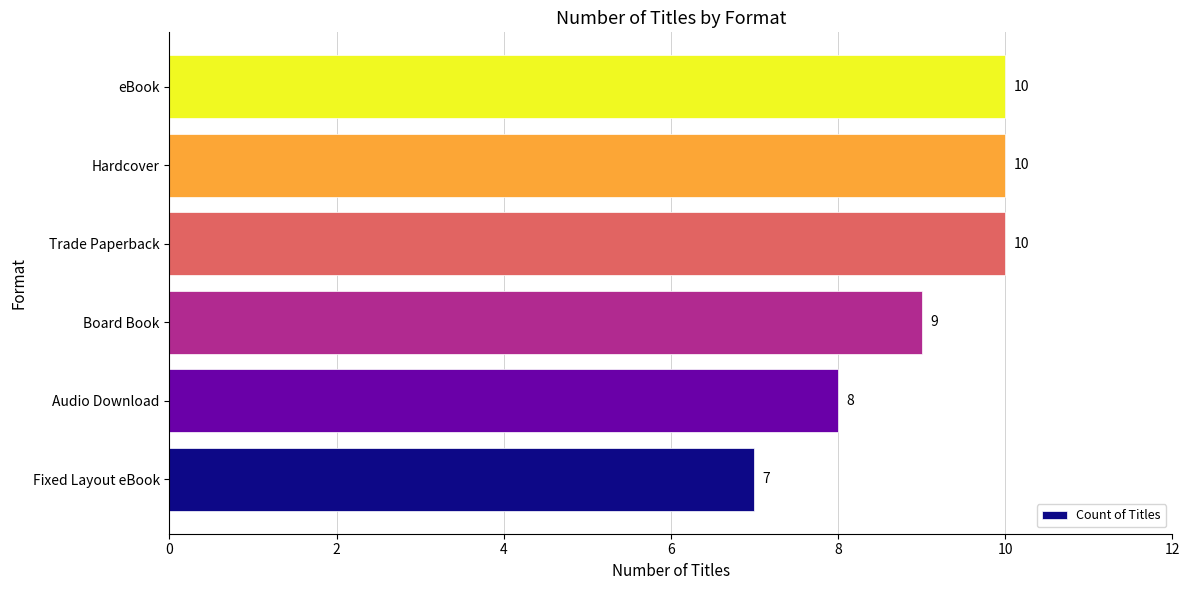

Between Trade Paperback and Board Book, which is larger?

Trade Paperback